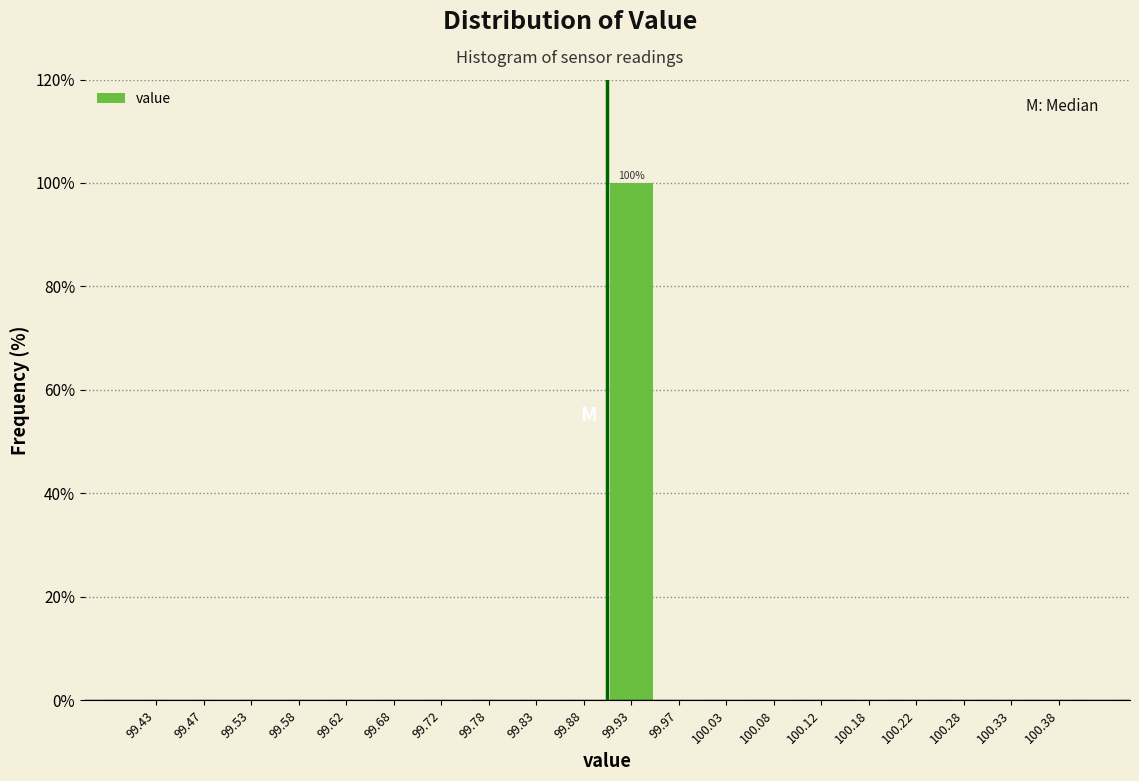

Which range on the x-axis has the tallest bar?

99.90 to 99.95